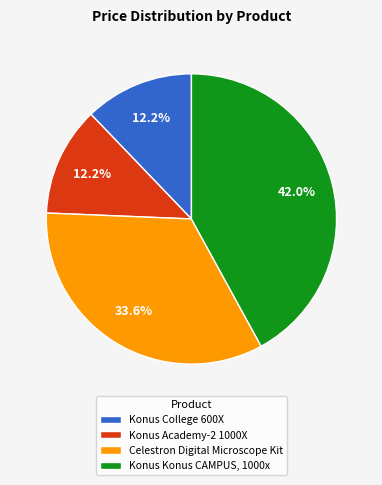

To the nearest percent, what is the average slice percentage?

25%